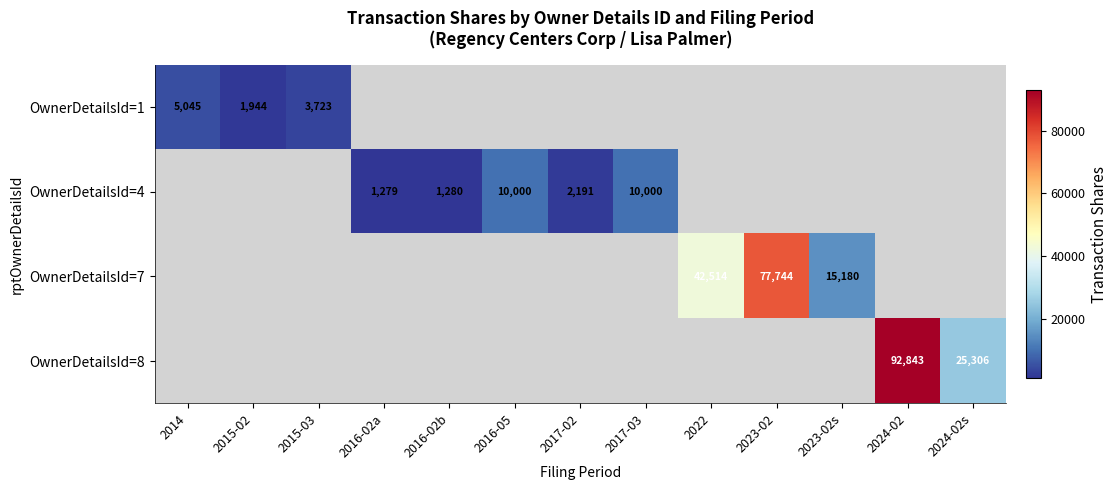

The value of OwnerDetailsId=4 at 2016-05 is 16255. True or false?

False